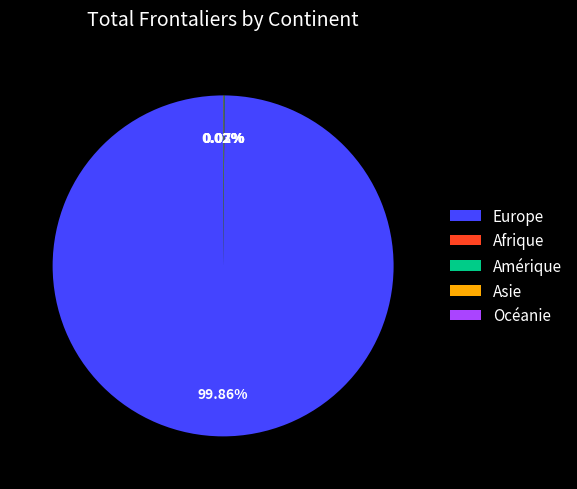

Which category accounts for the majority?

Europe